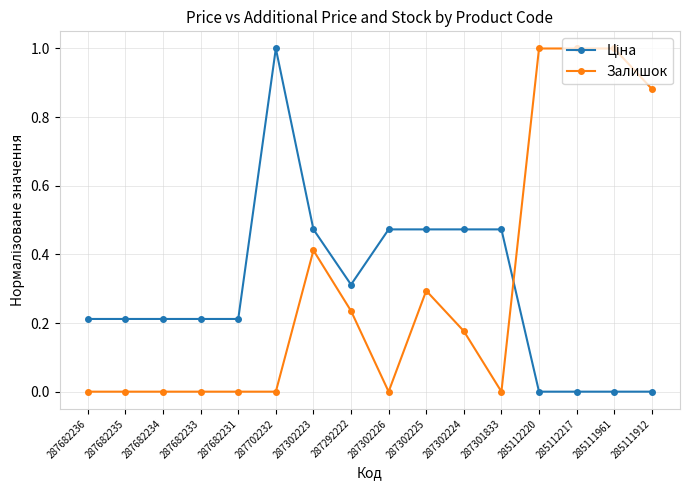

What is the maximum value shown in the chart?

1.0